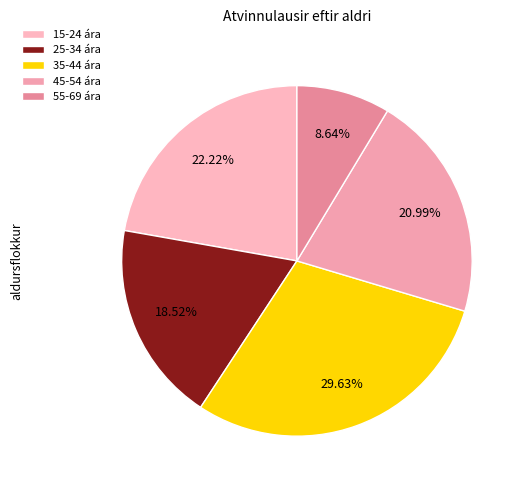

How many segments does this pie chart have?

5